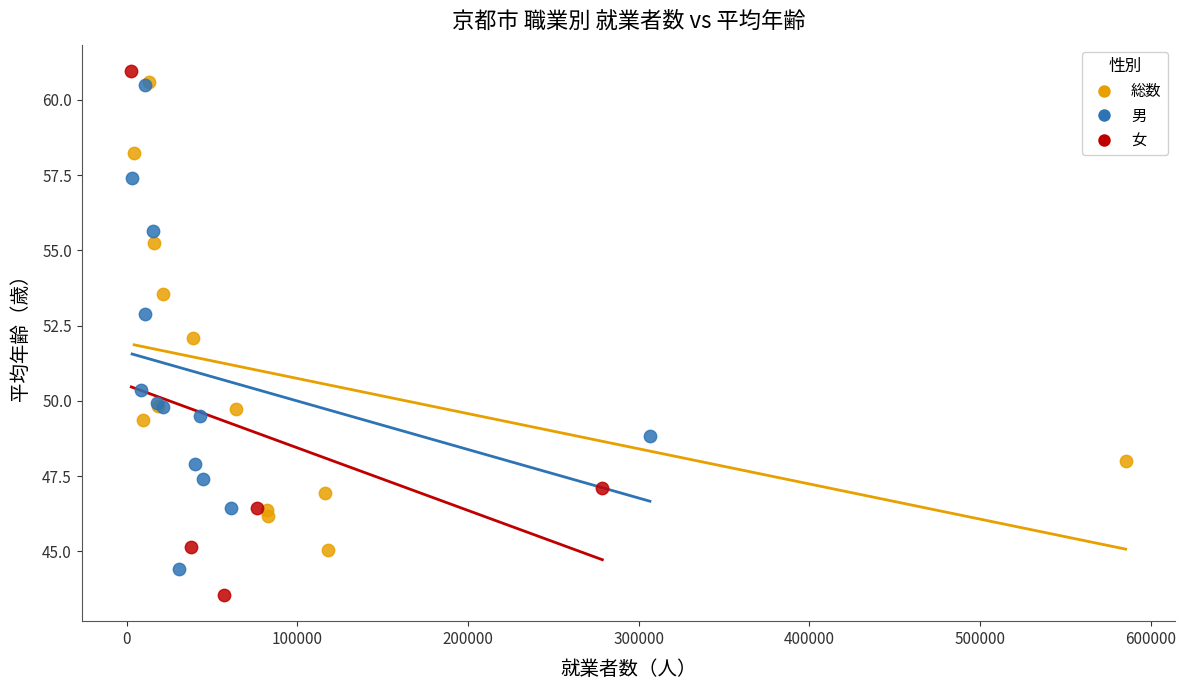

Which series has the largest Y range (max minus min)?

女